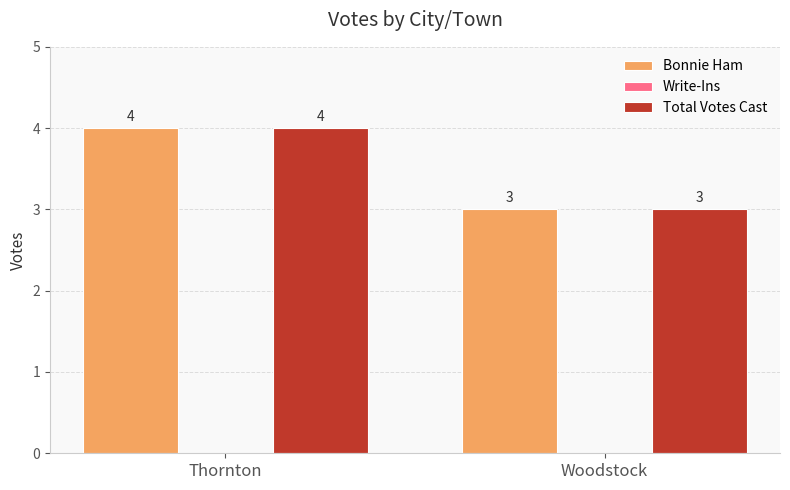

What is the sum of all Total Votes Cast values?

7